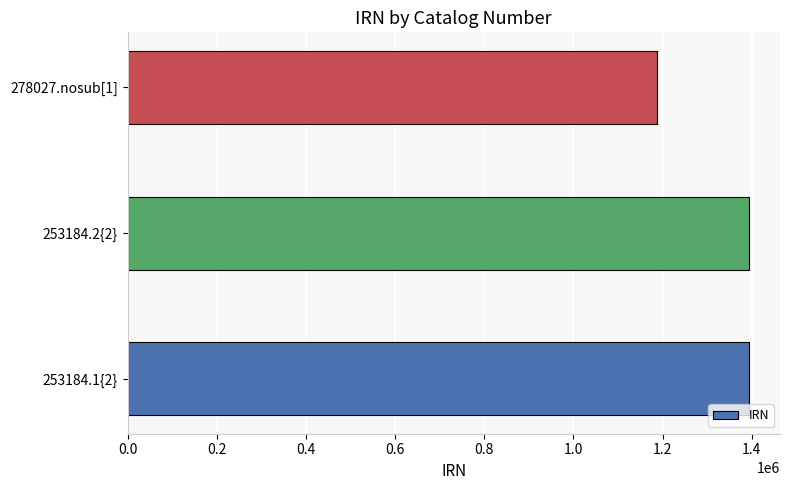

What value does the data have at 253184.2{2}, to the nearest 50?

1393700